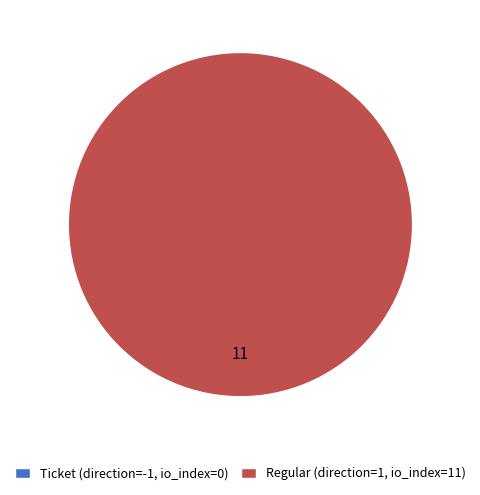

To the nearest percent, what is the average slice percentage?

50%